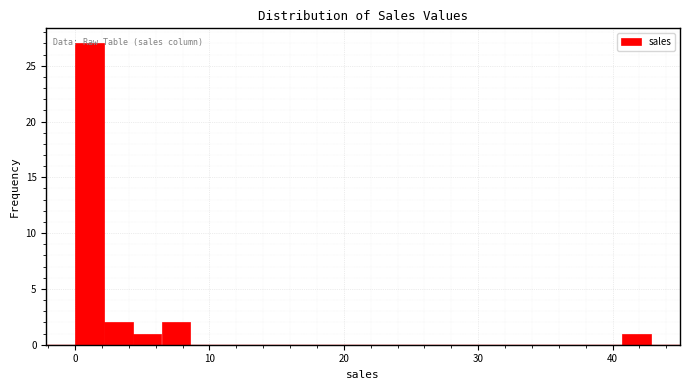

Read against the x-axis, roughly where is the centre of the tallest bar?

1